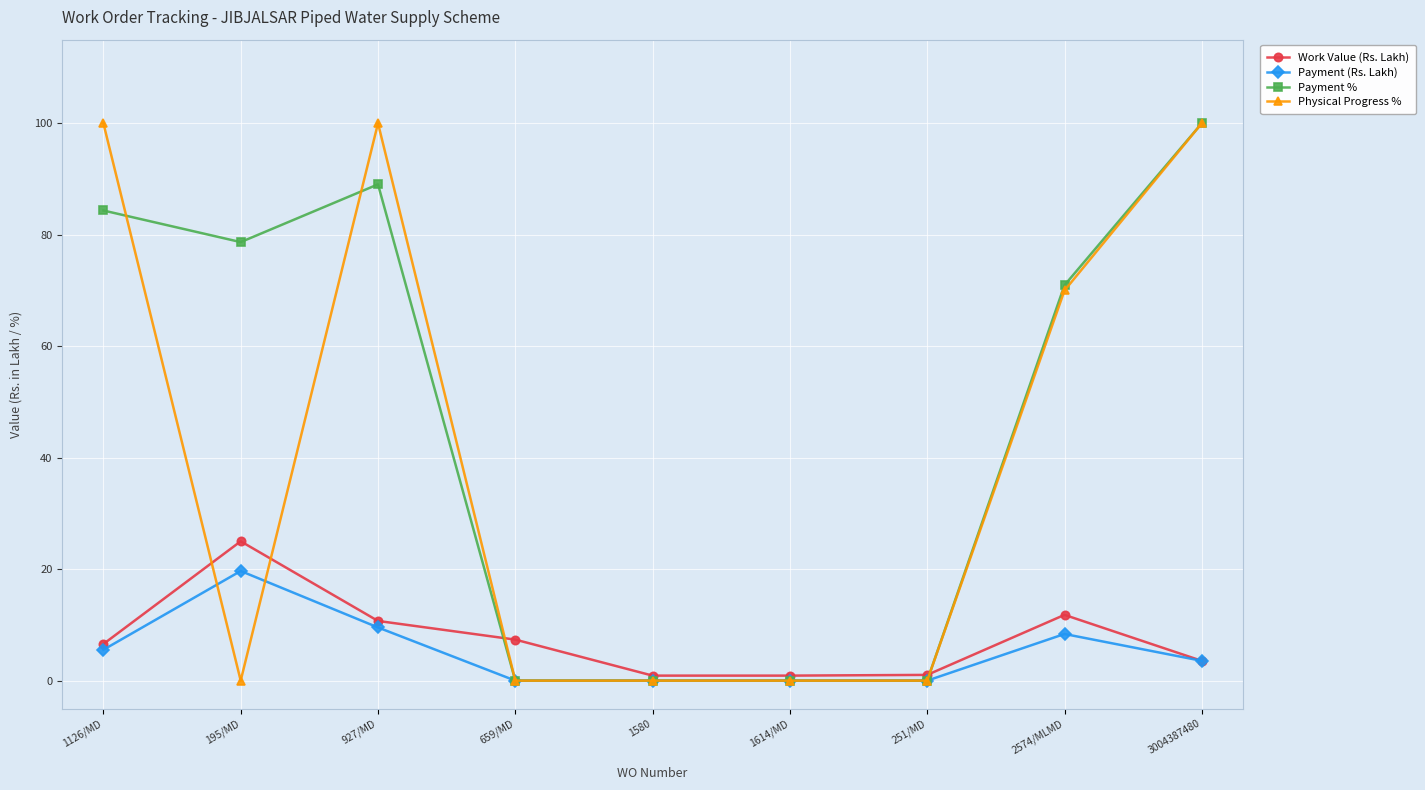

How many values in the Payment (Rs. Lakh) series exceed 3?

5